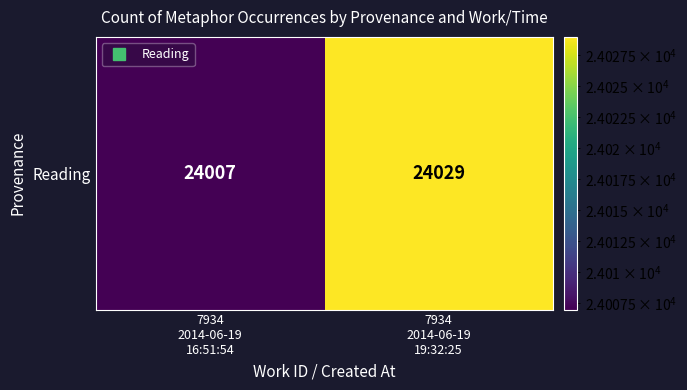

What is the sum of the values at 7934
2014-06-19
16:51:54 and 7934
2014-06-19
19:32:25?

48036